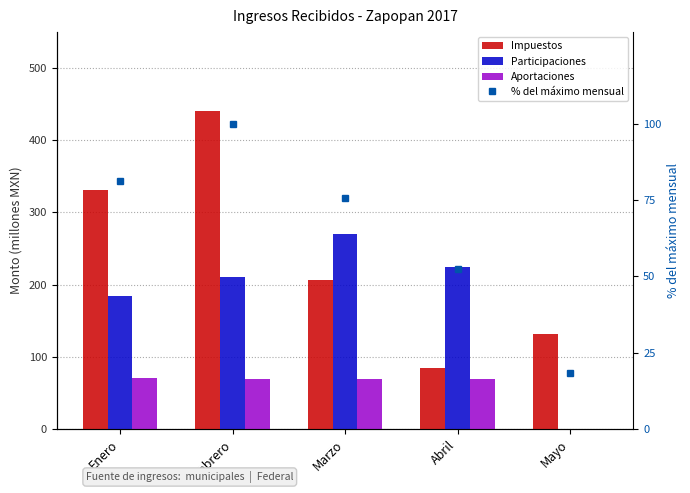

List the series in order of their peak value, highest first.

Impuestos, Participaciones, % del máximo mensual, Aportaciones